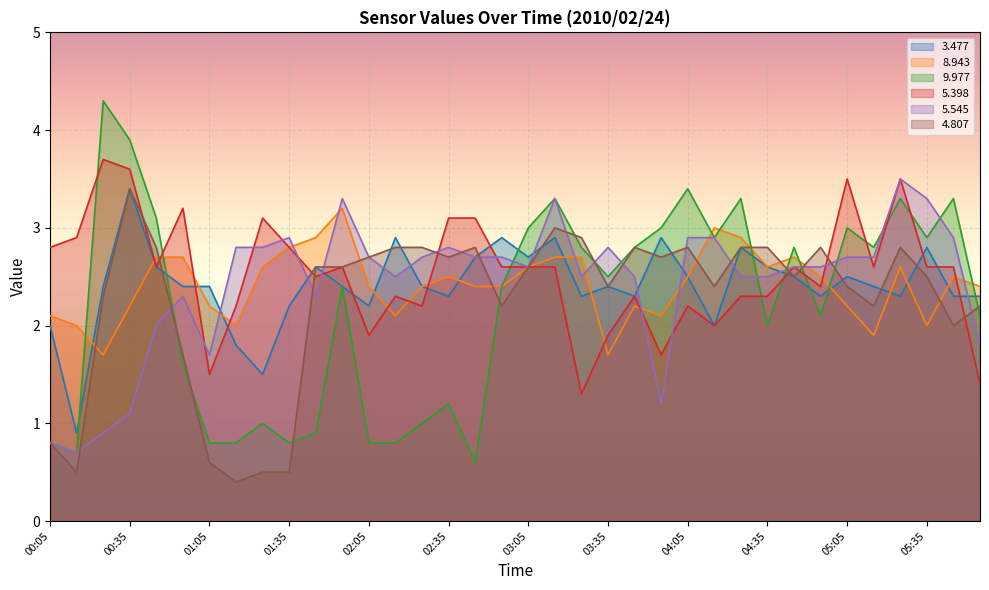

At how many categories does at least one series exceed 1?

36